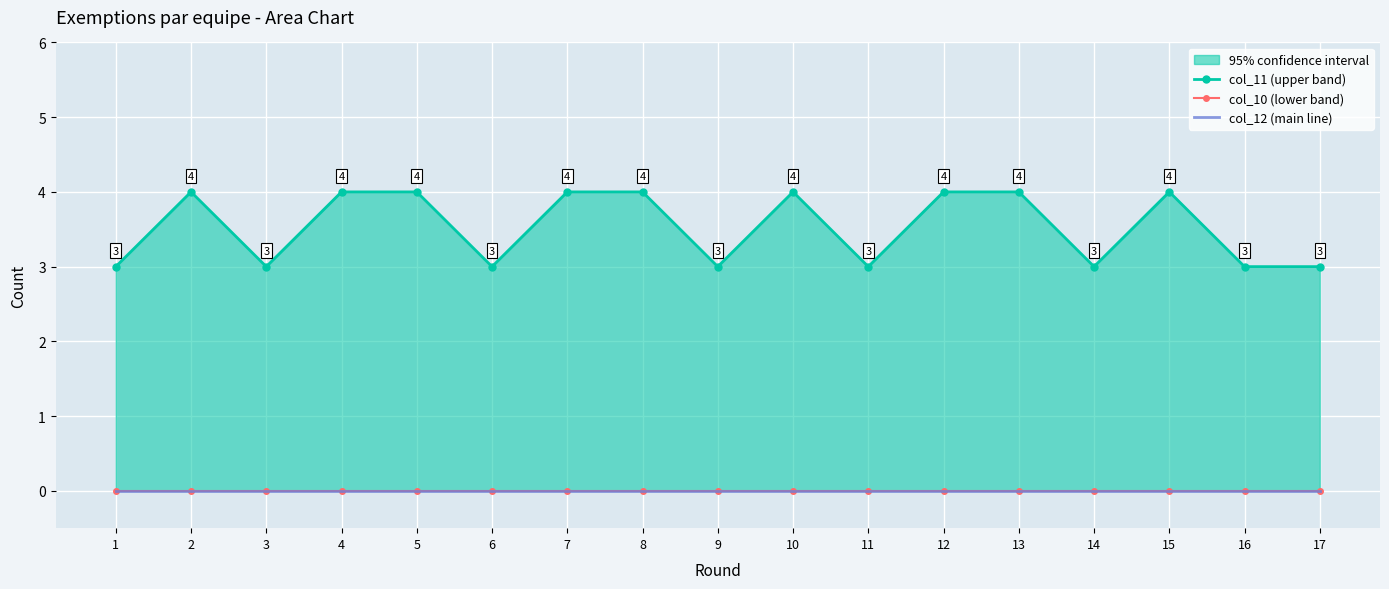

In col_11 (upper band), how many points are higher than both neighbors (excluding endpoints)?

3